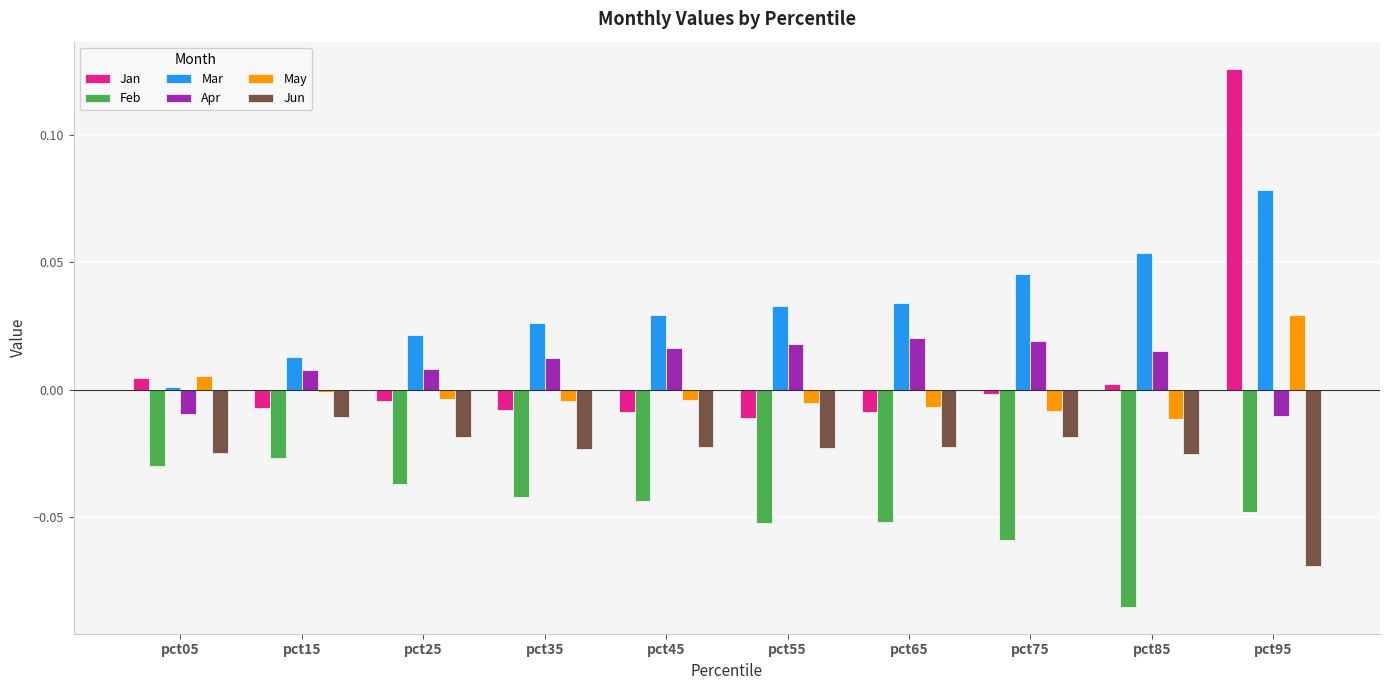

What is the spread (max minus min) of values at pct95?

0.2